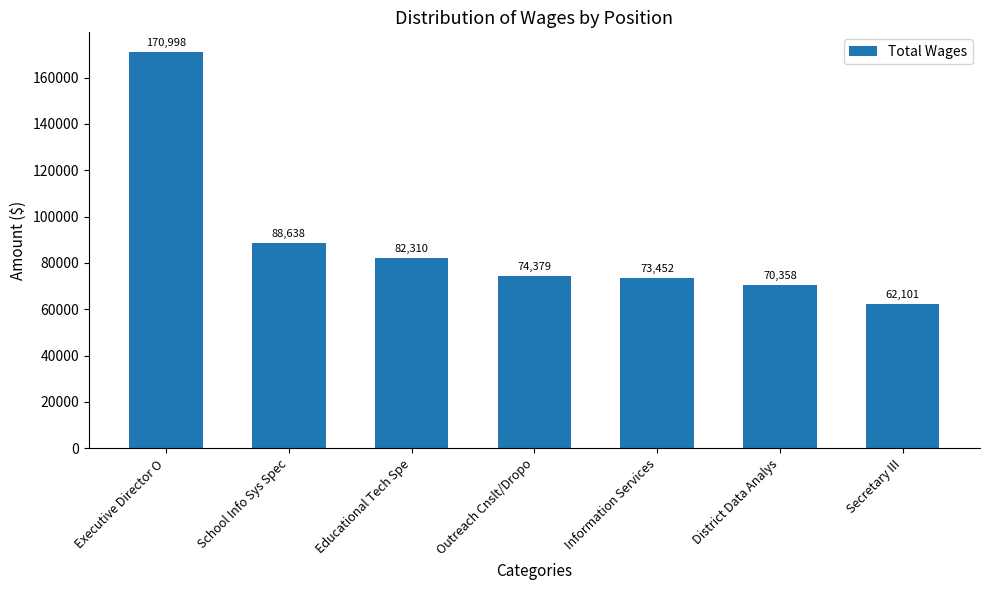

Rank the categories by value from lowest to highest.

Secretary III, District Data Analys, Information Services, Outreach Cnslt/Dropo, Educational Tech Spe, School Info Sys Spec, Executive Director O